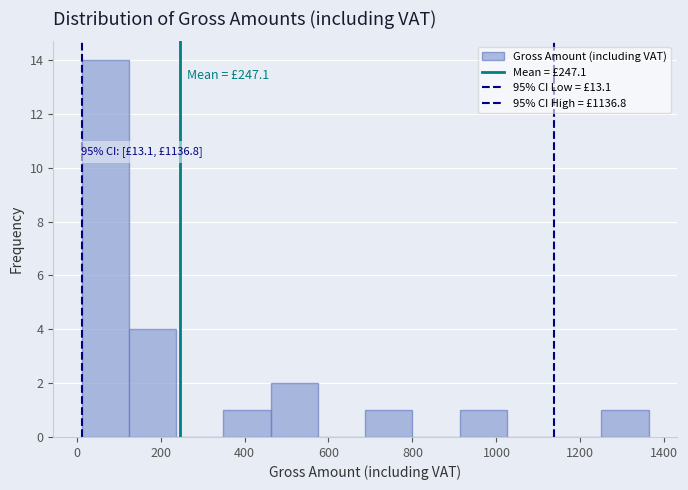

Which range on the x-axis has the tallest bar?

20 to 120